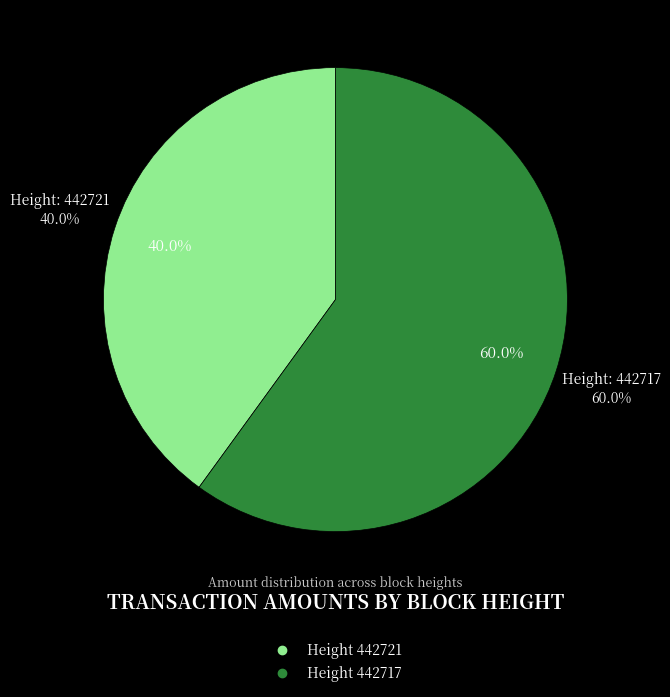

Which slice is the largest?

442717